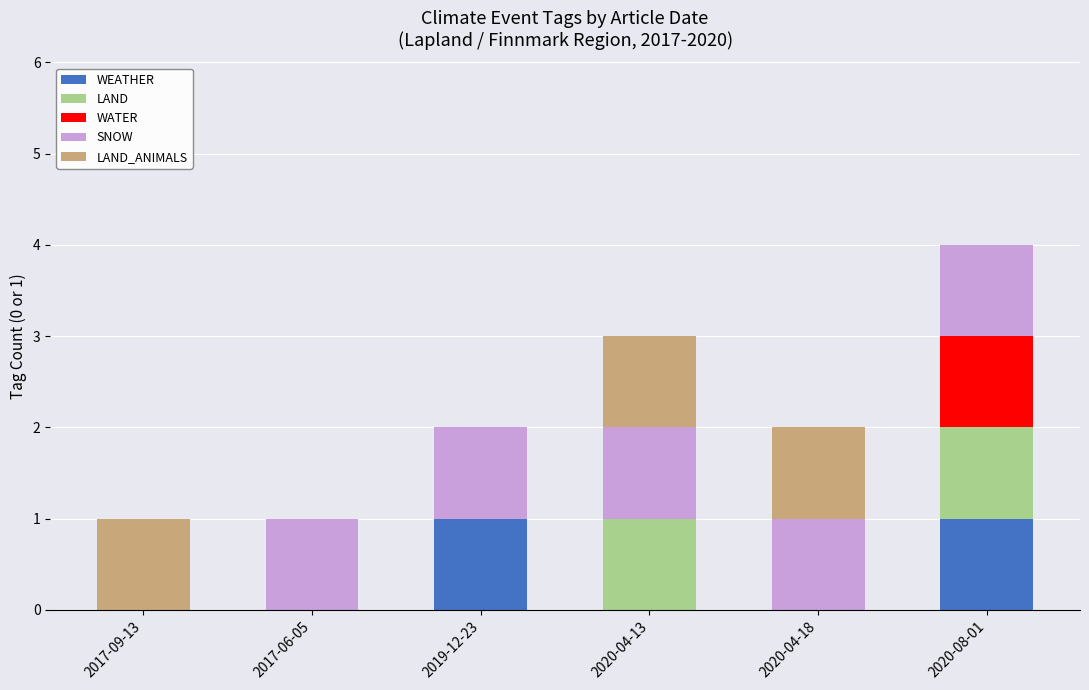

What is the total value across all series at 2020-08-01?

4